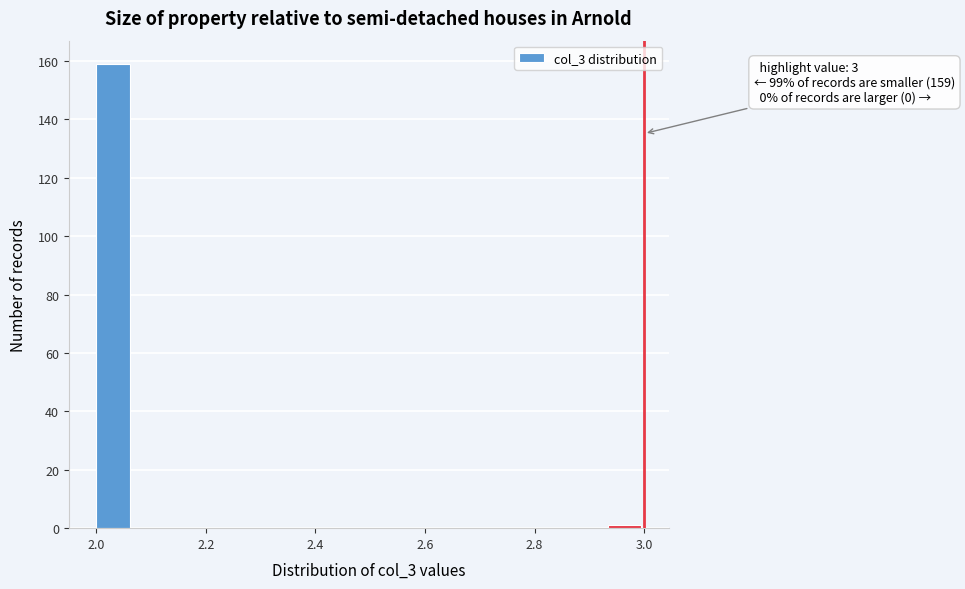

Around what value on the x-axis is the tallest bar? Give the approximate position of its centre, as read against the axis.

2.04